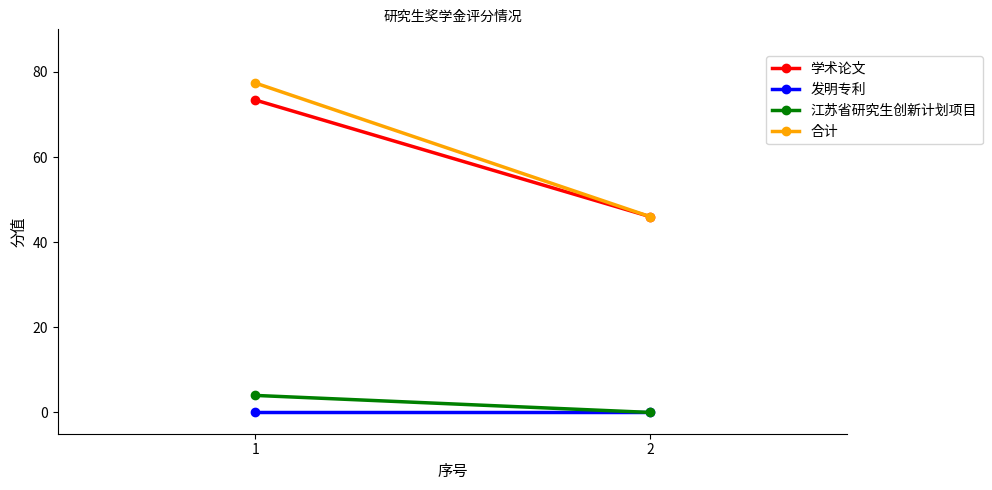

What is the sum of all 合计 values?

123.4